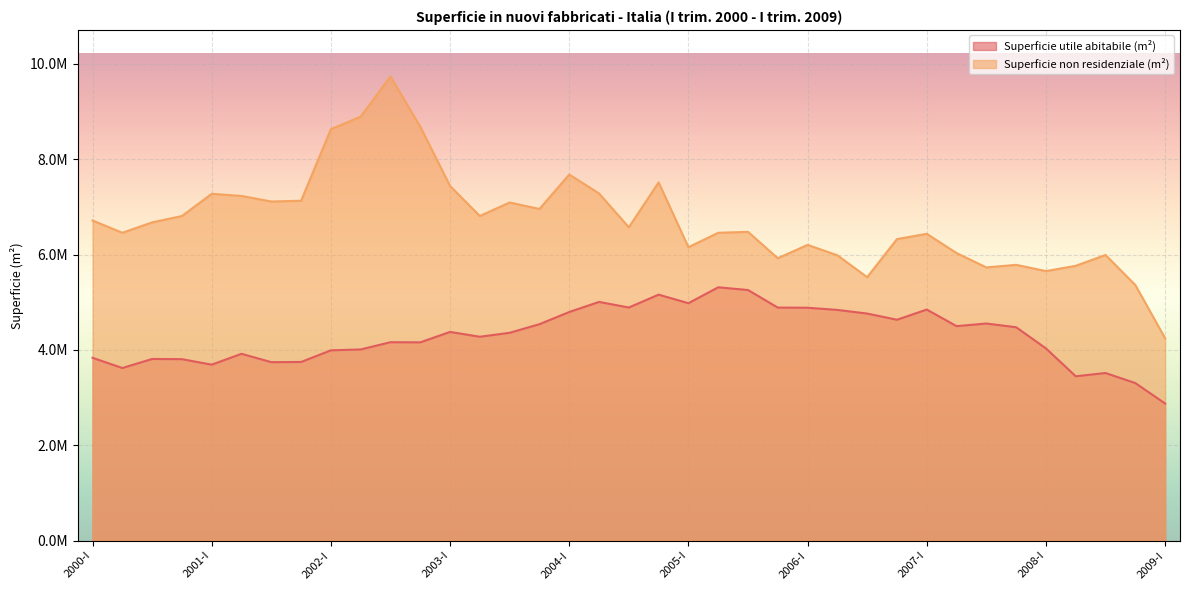

How many data points does each series have?

37